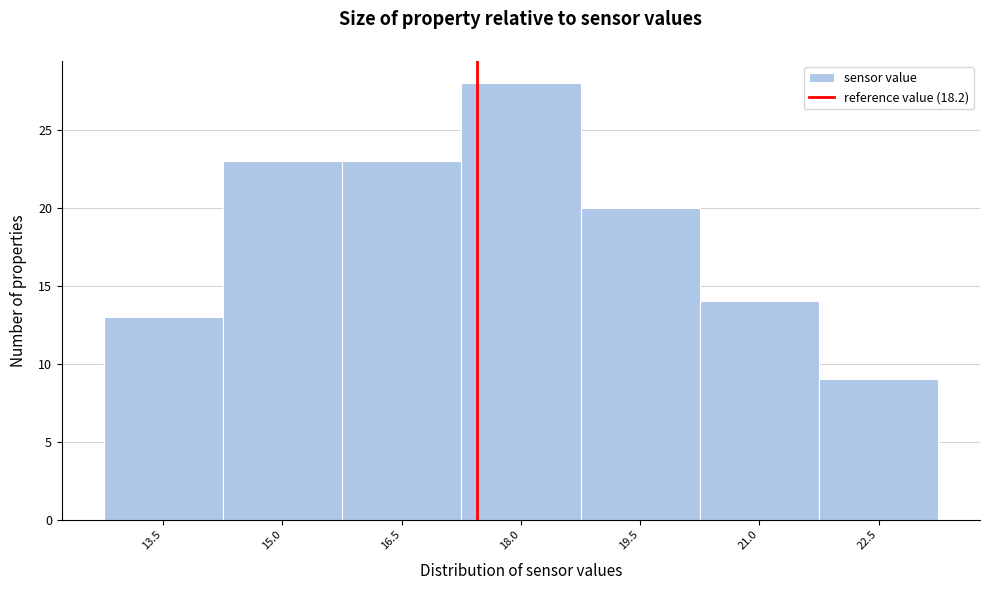

Reading right to left, transcribe all the data shown in this chart.

22.5=9	21.0=14	19.5=20	18.0=28	16.5=23	15.0=23	13.5=13